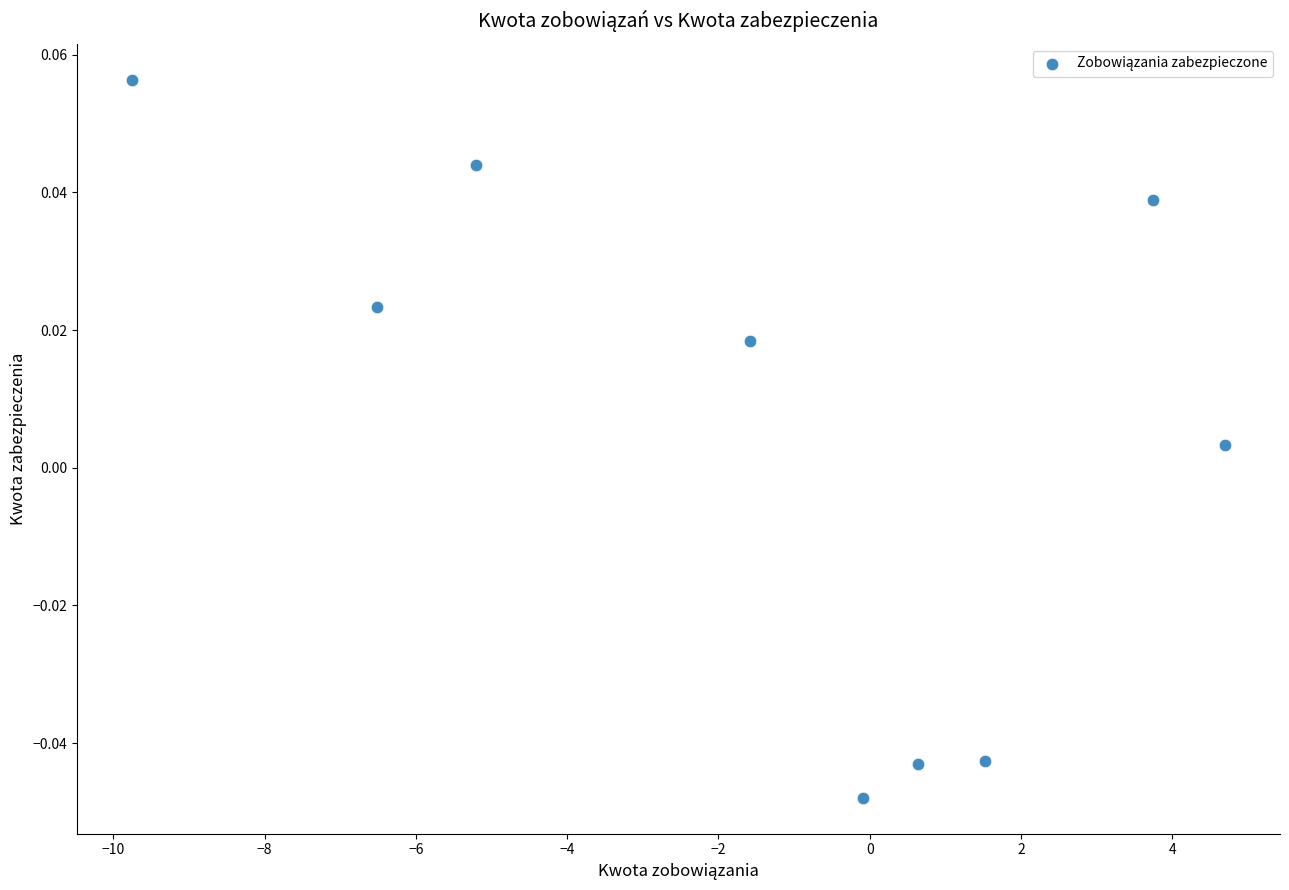

What is the range of X values (max minus min)?

14.5